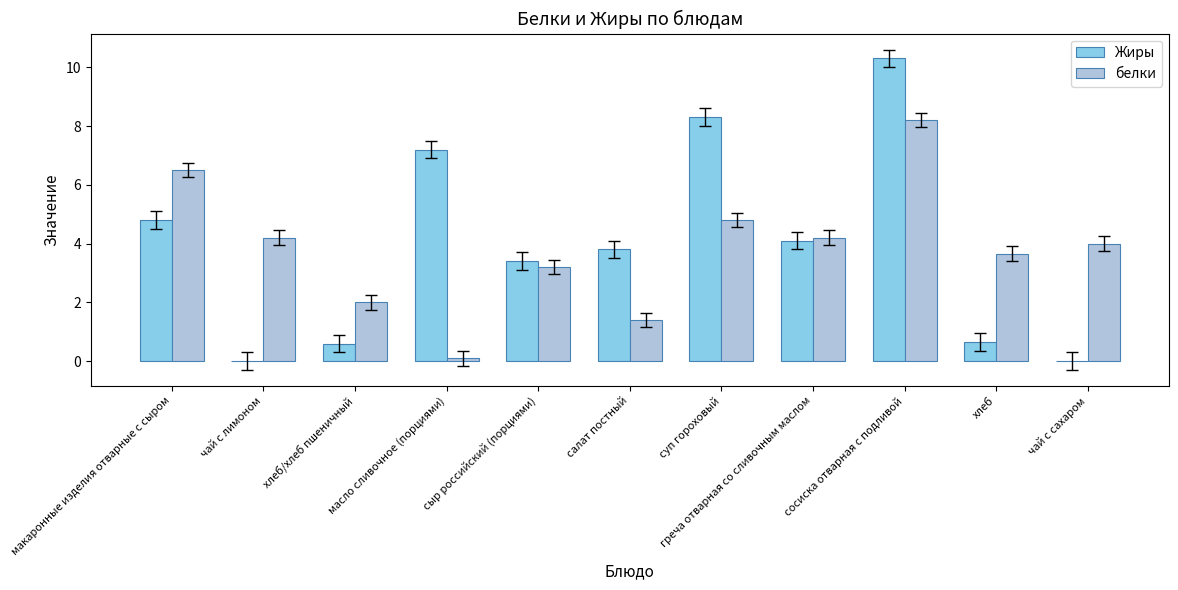

What is the maximum value for белки?

8.2